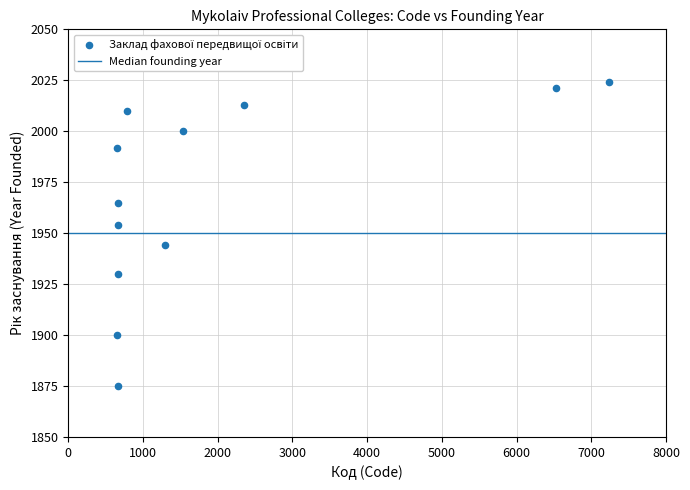

What is the range of X values (max minus min)?

6585